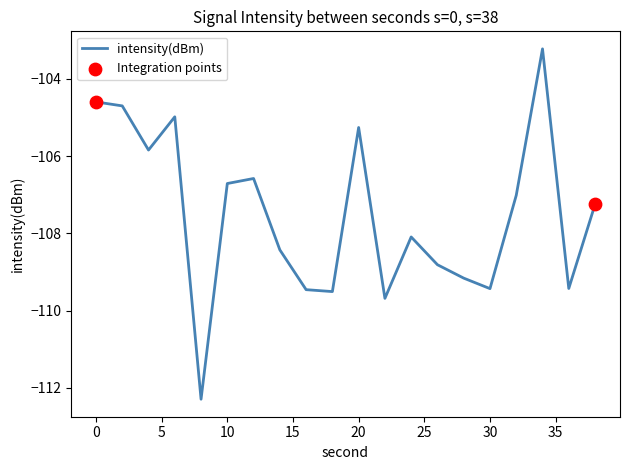

What is the greatest value displayed?

-103.2